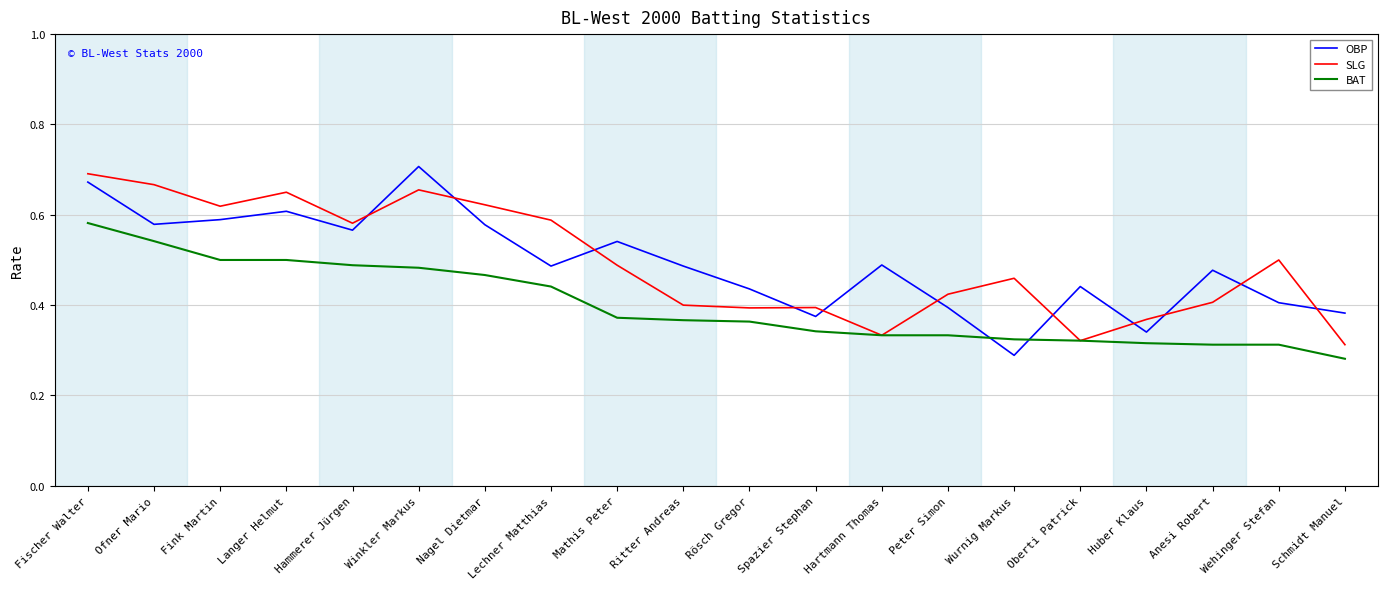

Is it true that SLG equals 0.3 at Fink Martin?

False